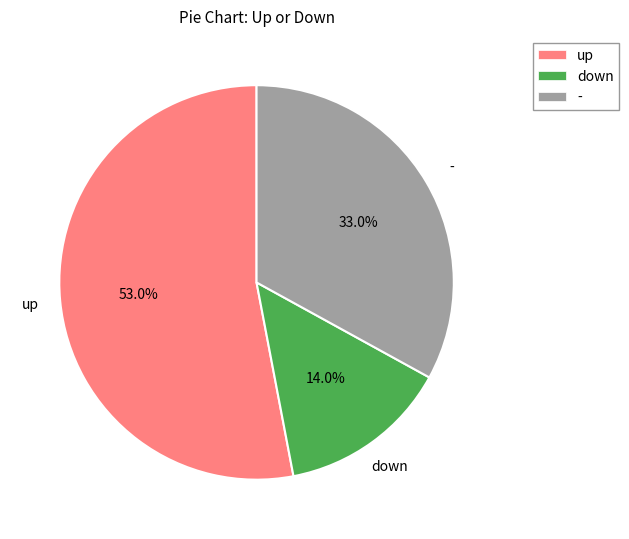

Is it true that up is 53% of the pie?

True